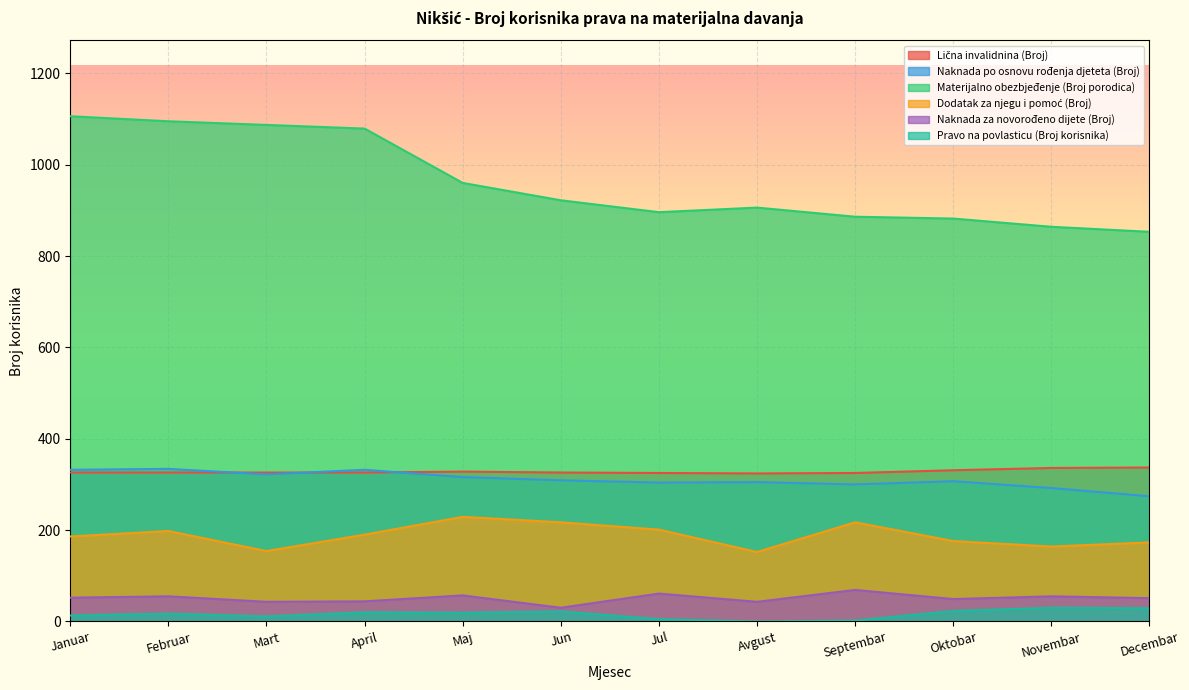

Between Oktobar and Jun, which is larger?

Oktobar